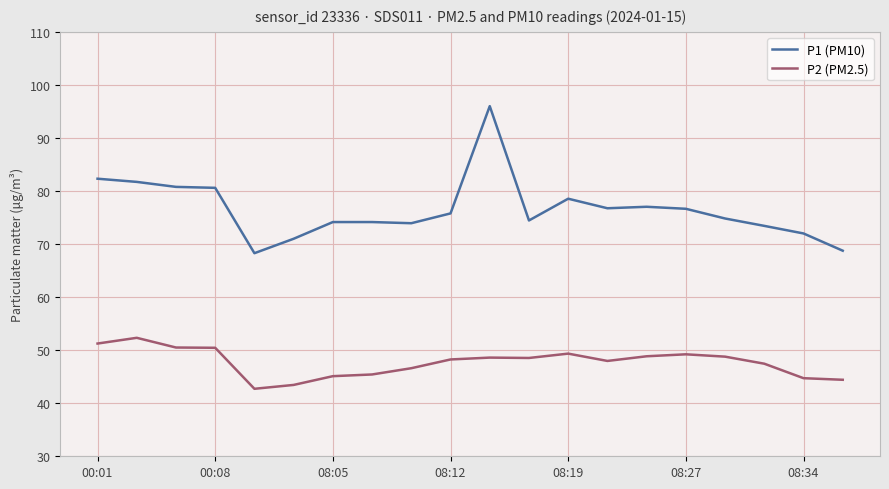

What is the smallest value displayed?

42.7